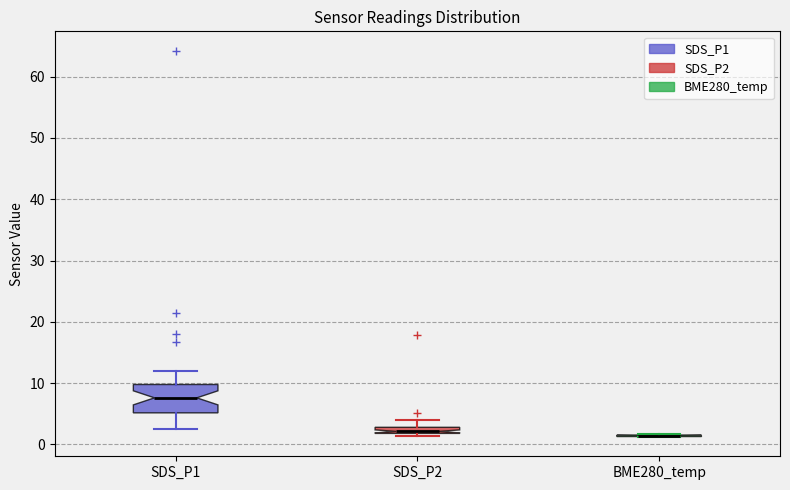

Which box is the tallest, from its lower edge to its upper edge?

SDS_P1